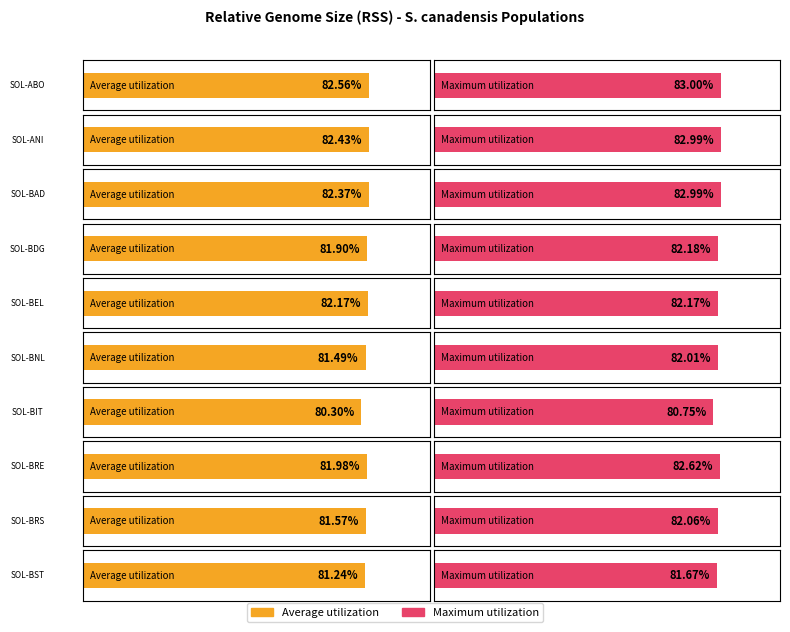

What is the value of the Average utilization bar at the 4th from the left?

0.8